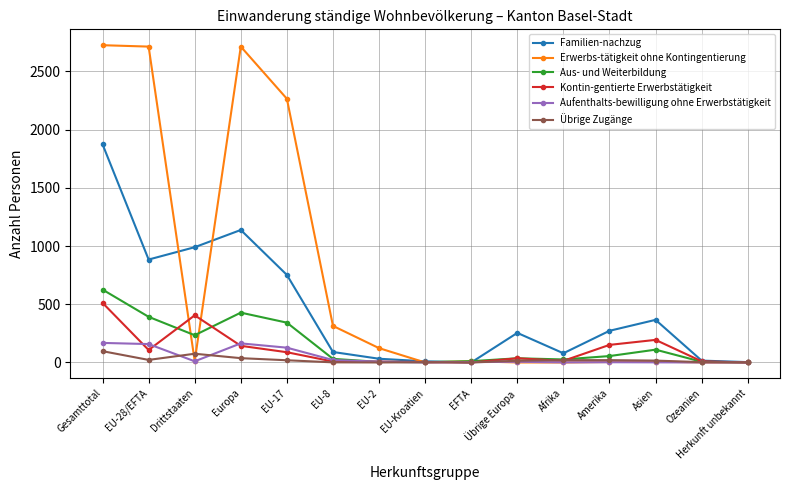

In Aufenthalts-bewilligung ohne Erwerbstätigkeit, how many points are higher than both neighbors (excluding endpoints)?

3